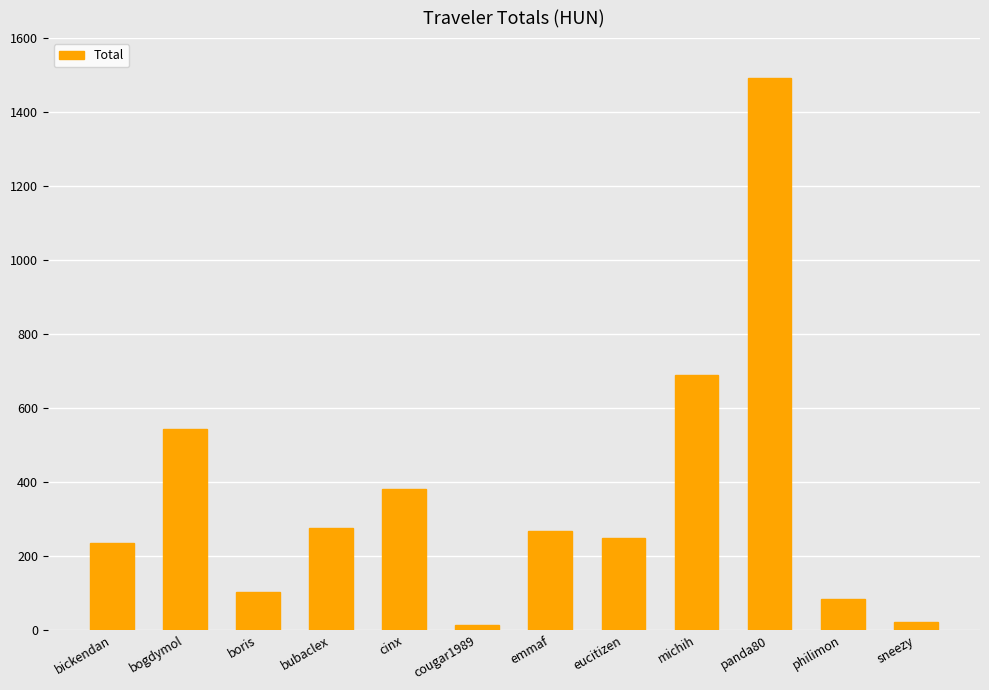

Which category has the highest value across all series?

panda80